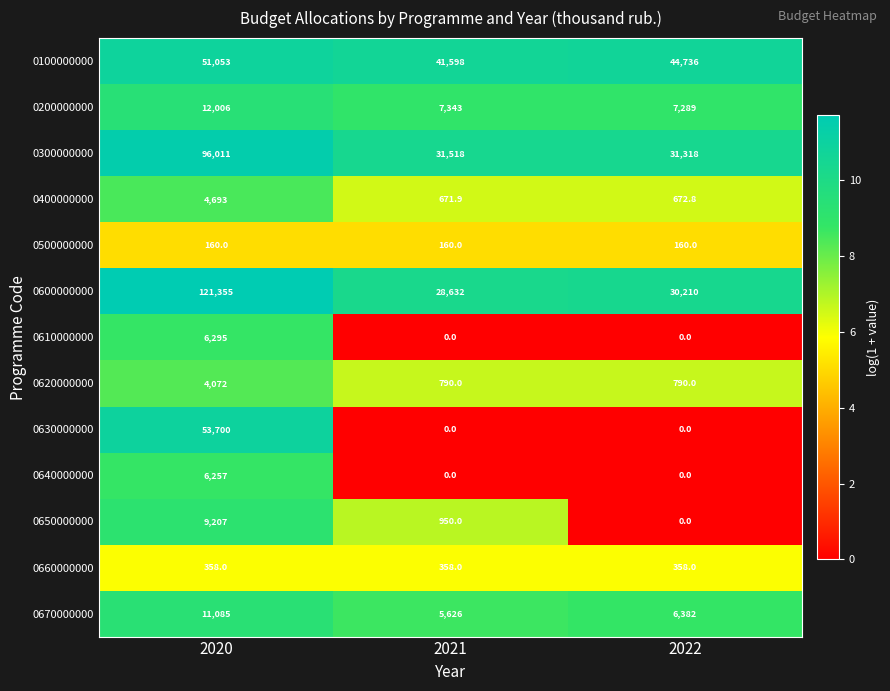

True or false: 0670000000 has a value of 8985.0 at 2022.

False